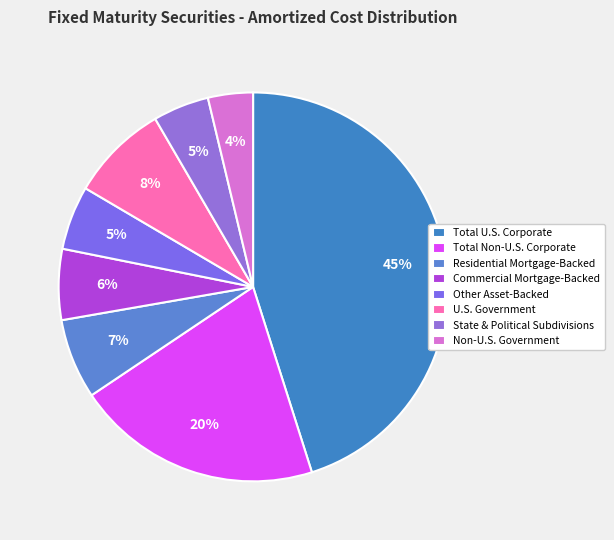

Does Residential Mortgage-Backed account for over 50% of the chart?

No